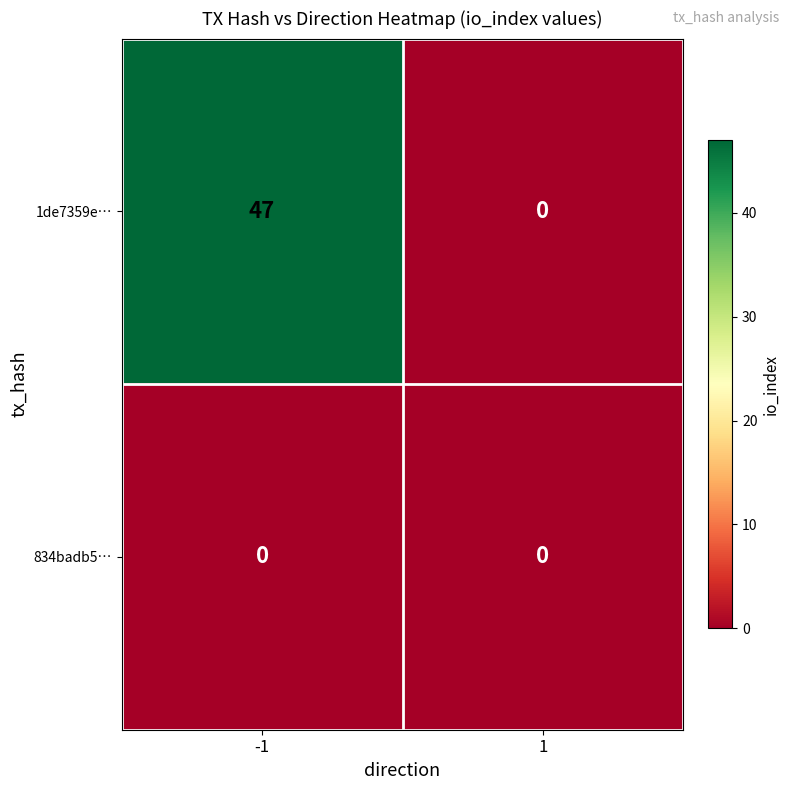

Is it true that 834badb5… equals 0 at -1?

True